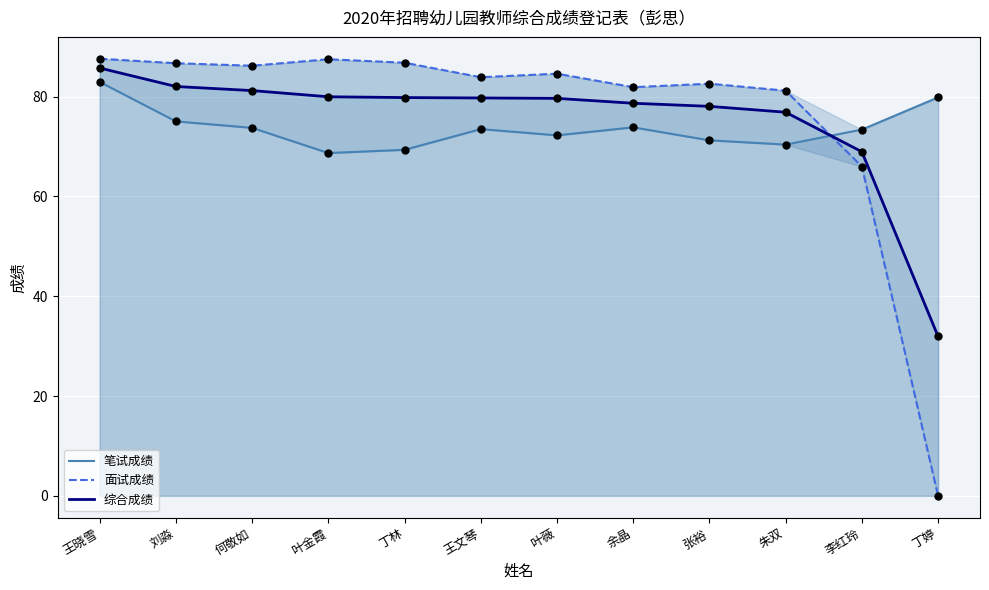

Which series contains the highest Y value?

面试成绩